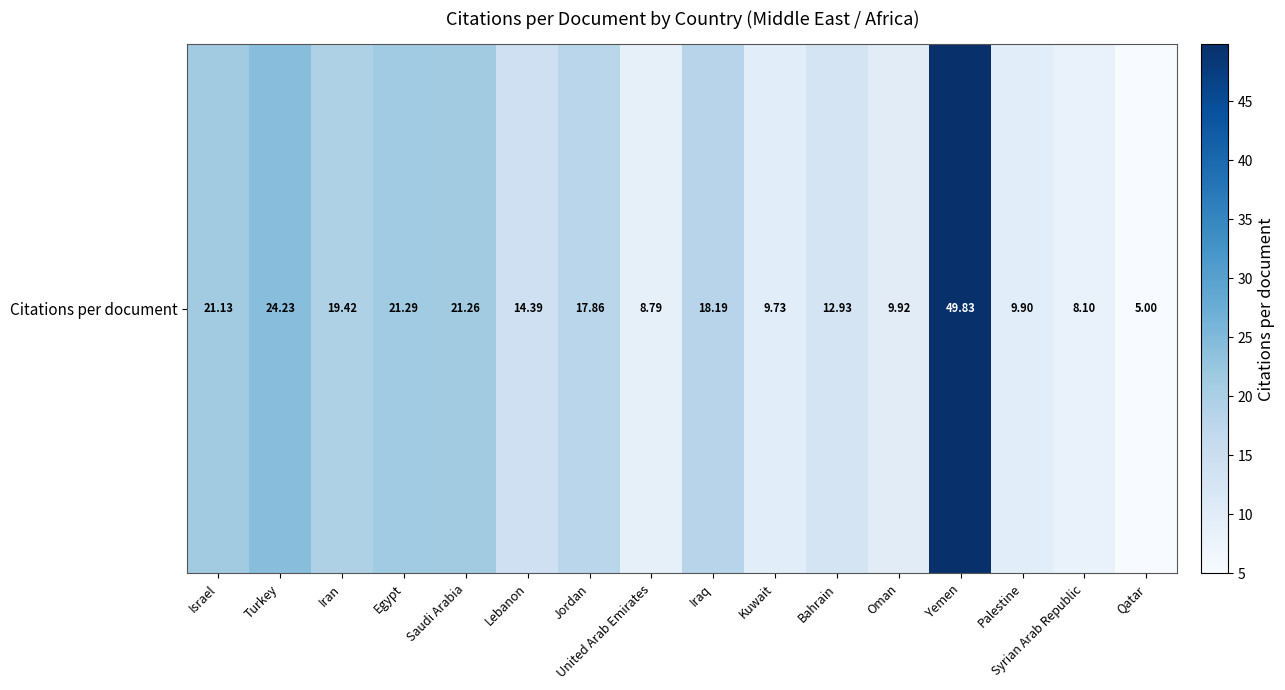

Which has a higher value, Turkey or Syrian Arab Republic?

Turkey